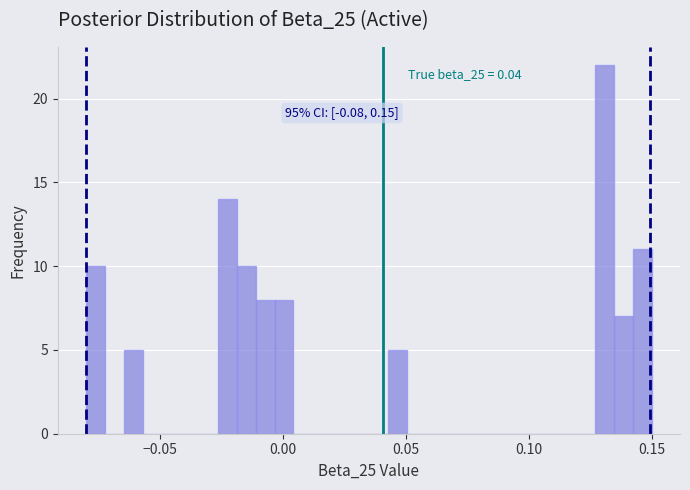

Read against the x-axis, roughly where is the centre of the tallest bar?

0.130